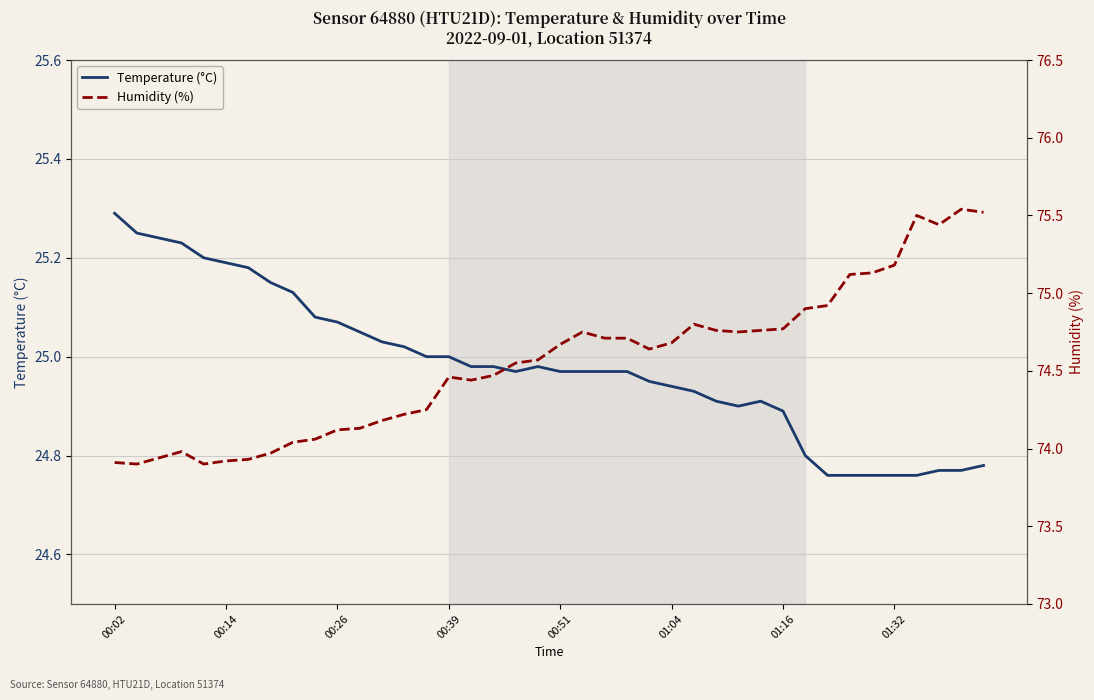

True or false: Humidity (%) and Temperature (°C) intersect in this chart.

False